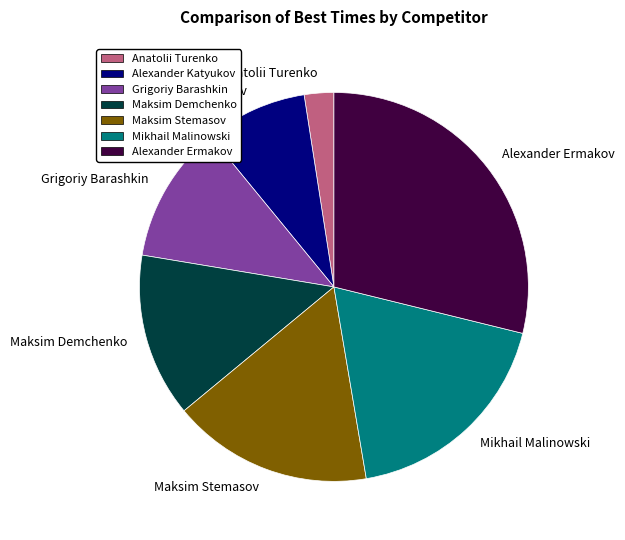

Combined, do Maksim Demchenko and Alexander Katyukov account for over 50%?

No